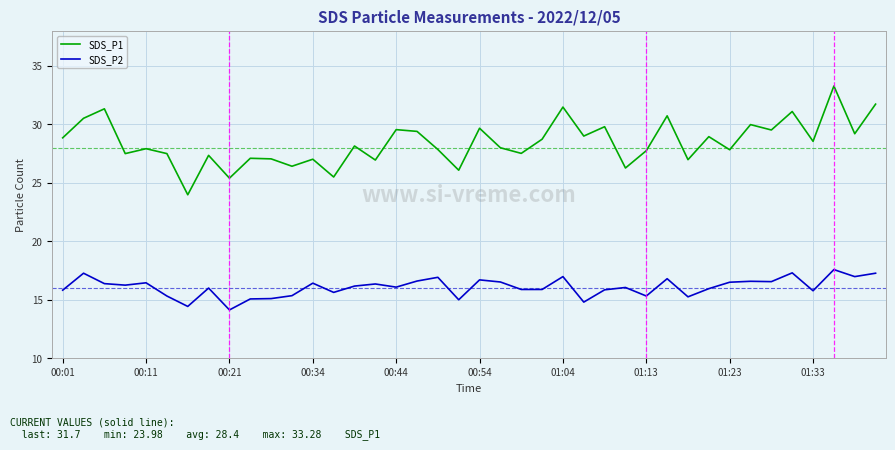

Which series has the widest spread of values?

SDS_P1